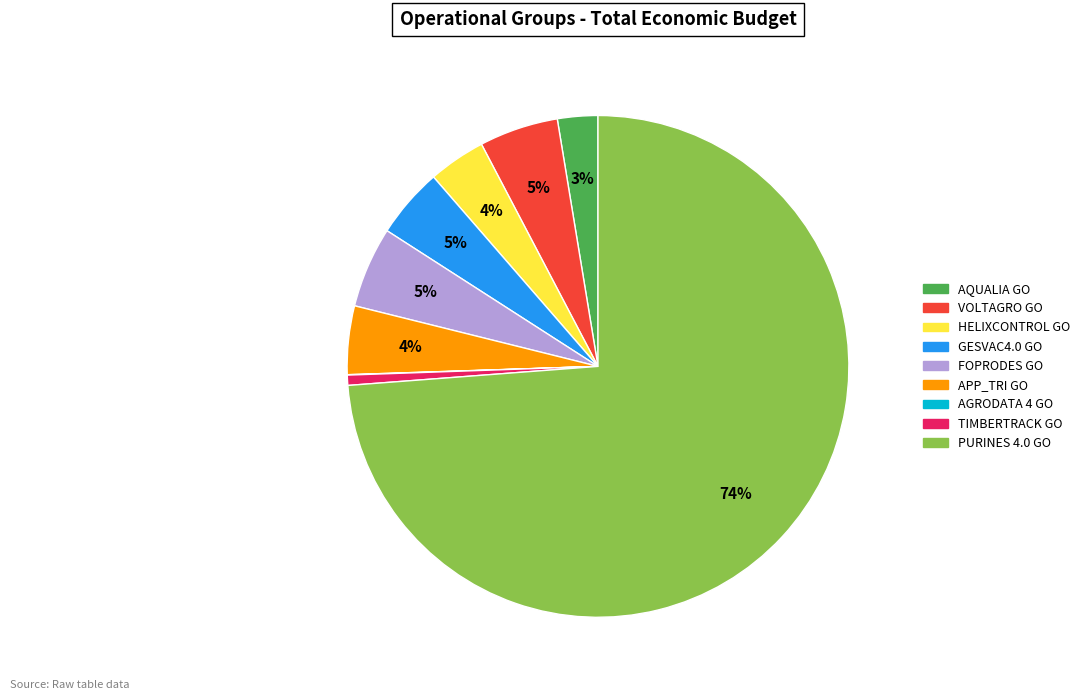

Do APP_TRI GO and GESVAC4.0 GO together represent more than half of the pie?

No